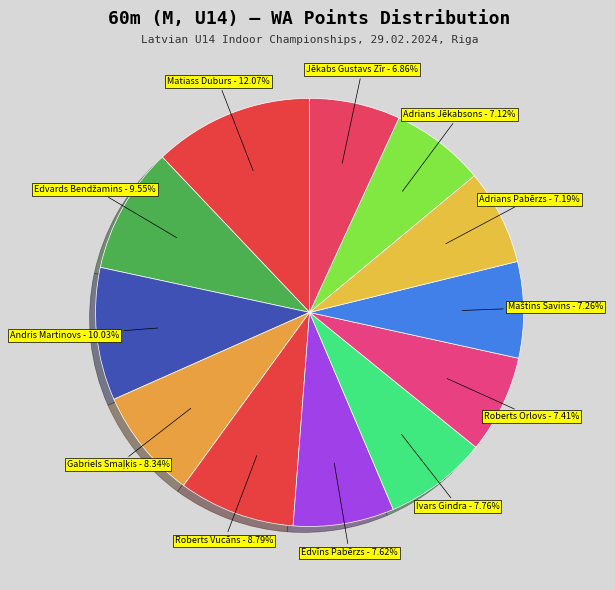

How many segments does this pie chart have?

12